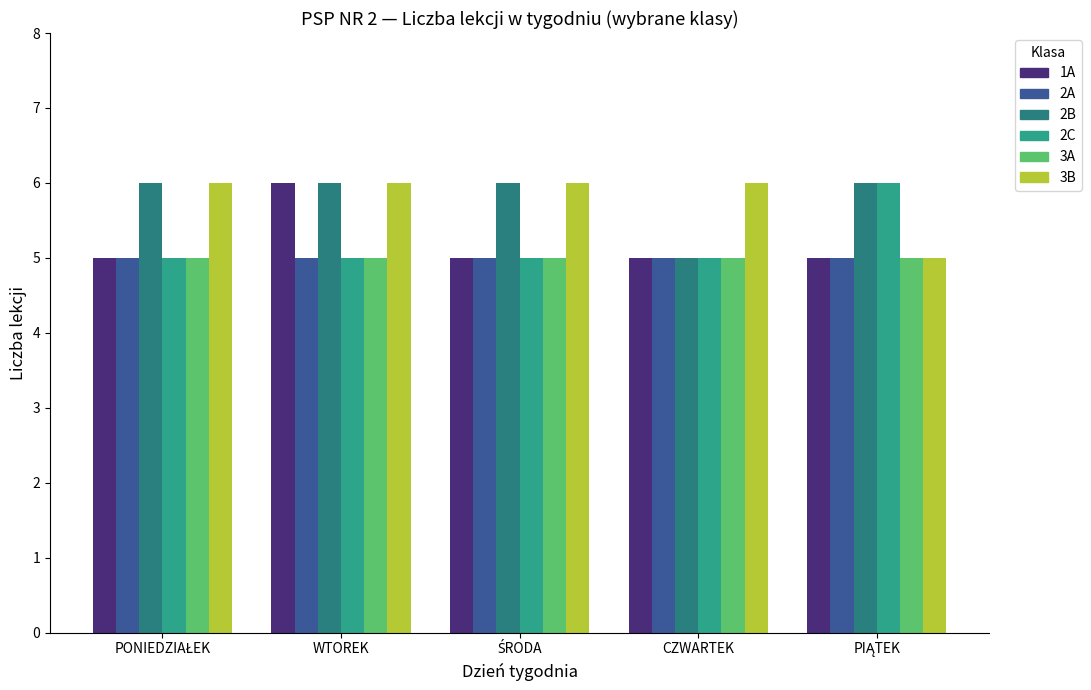

Is it true that 1A equals 3 at ŚRODA?

False